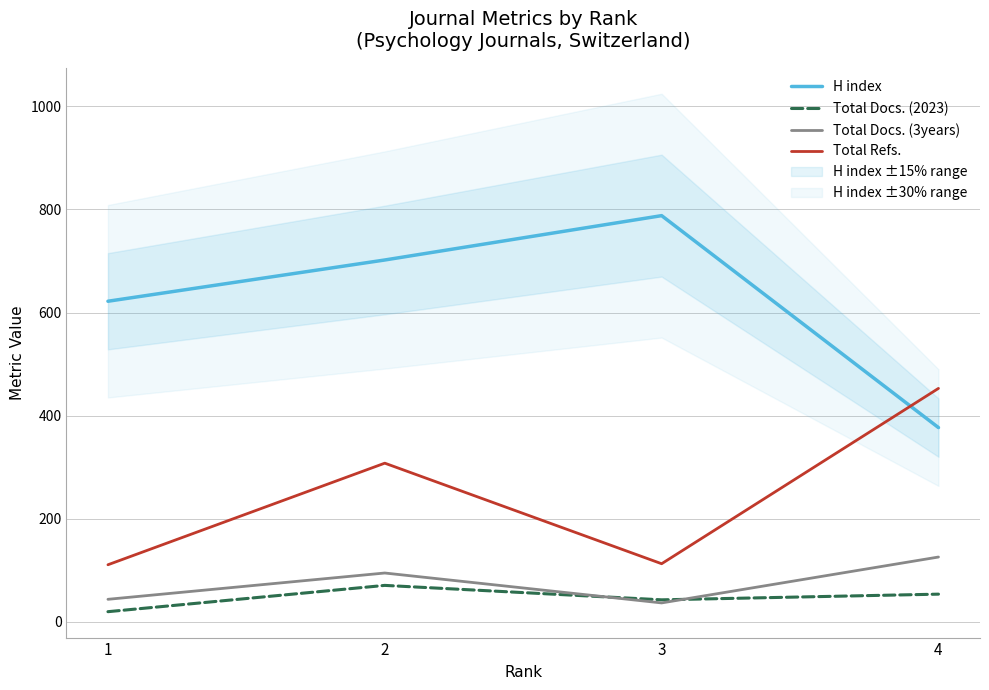

True or false: Total Docs. (3years) has a value of 95 at 2.

True